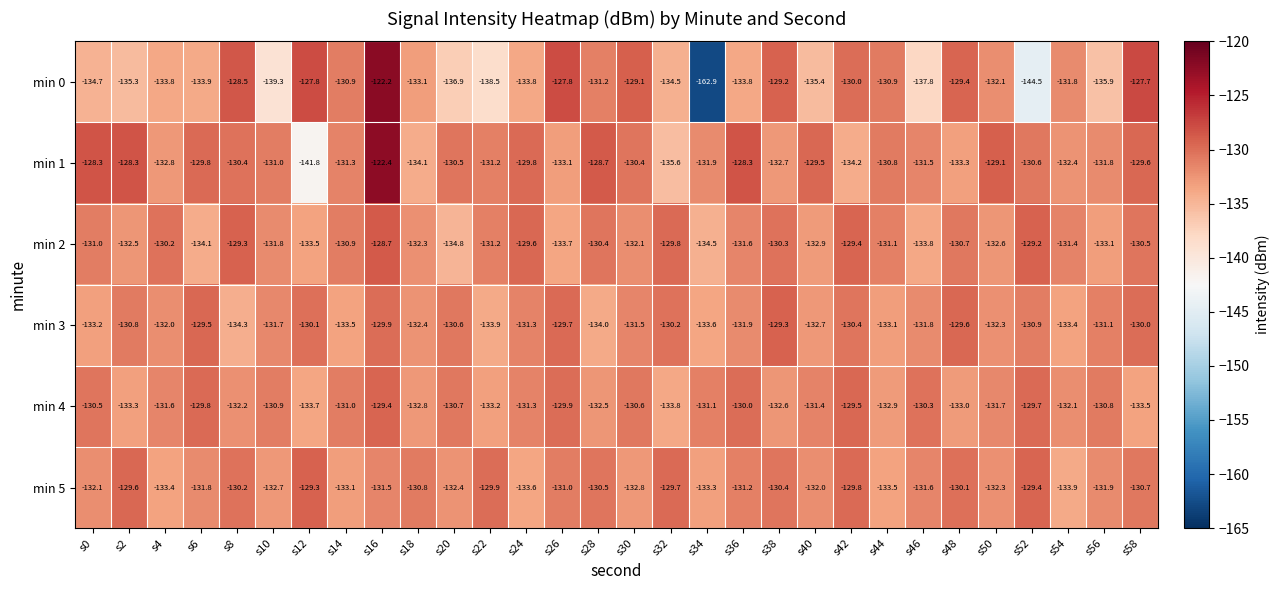

What is the sum of the min 1 values at s6 and s54?

-262.2